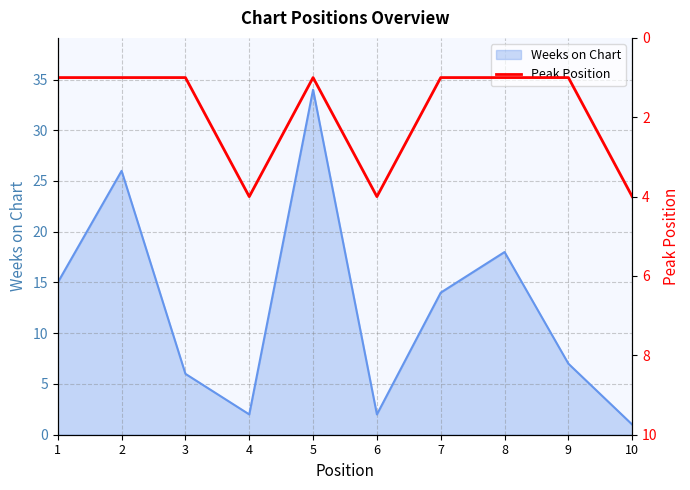

True or false: Weeks on Chart has a value of 10 at 1.

False